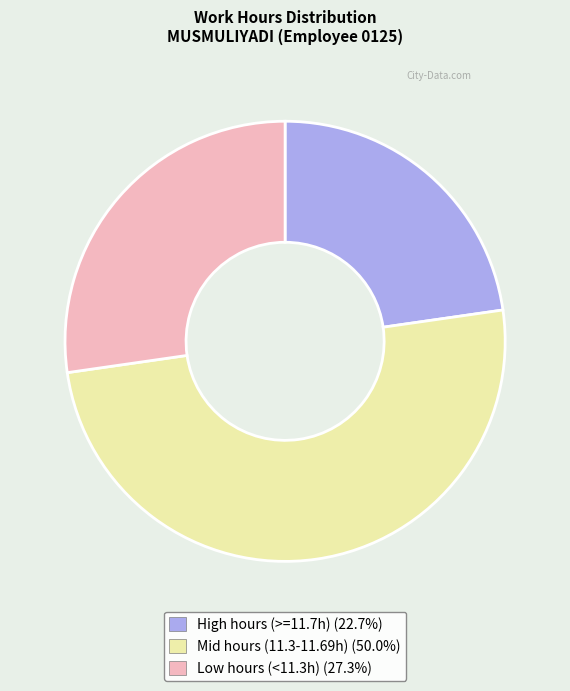

Do Mid hours (11.3-11.69h) (50.0%) and Low hours (<11.3h) (27.3%) together represent more than half of the pie?

Yes